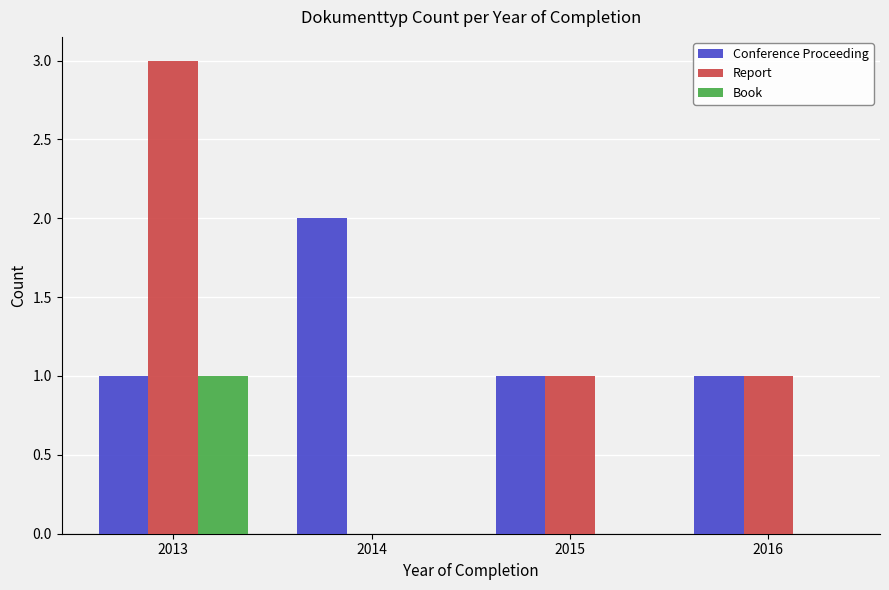

The Book series shows 2 at 2013. True or false?

False